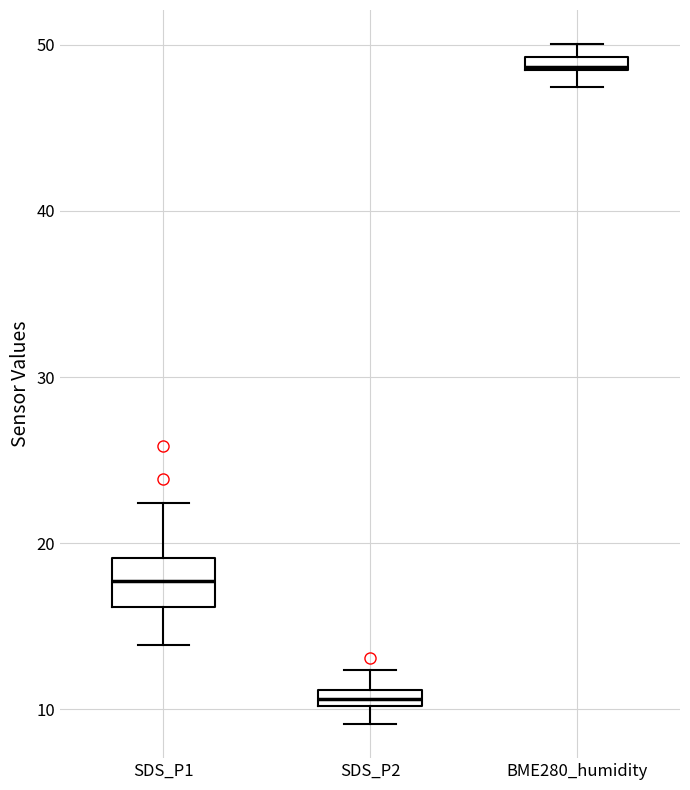

Where does the median line of the box for SDS_P1 sit on the y-axis? The values are not printed on the chart, so give them approximately, as read against the axis.

18